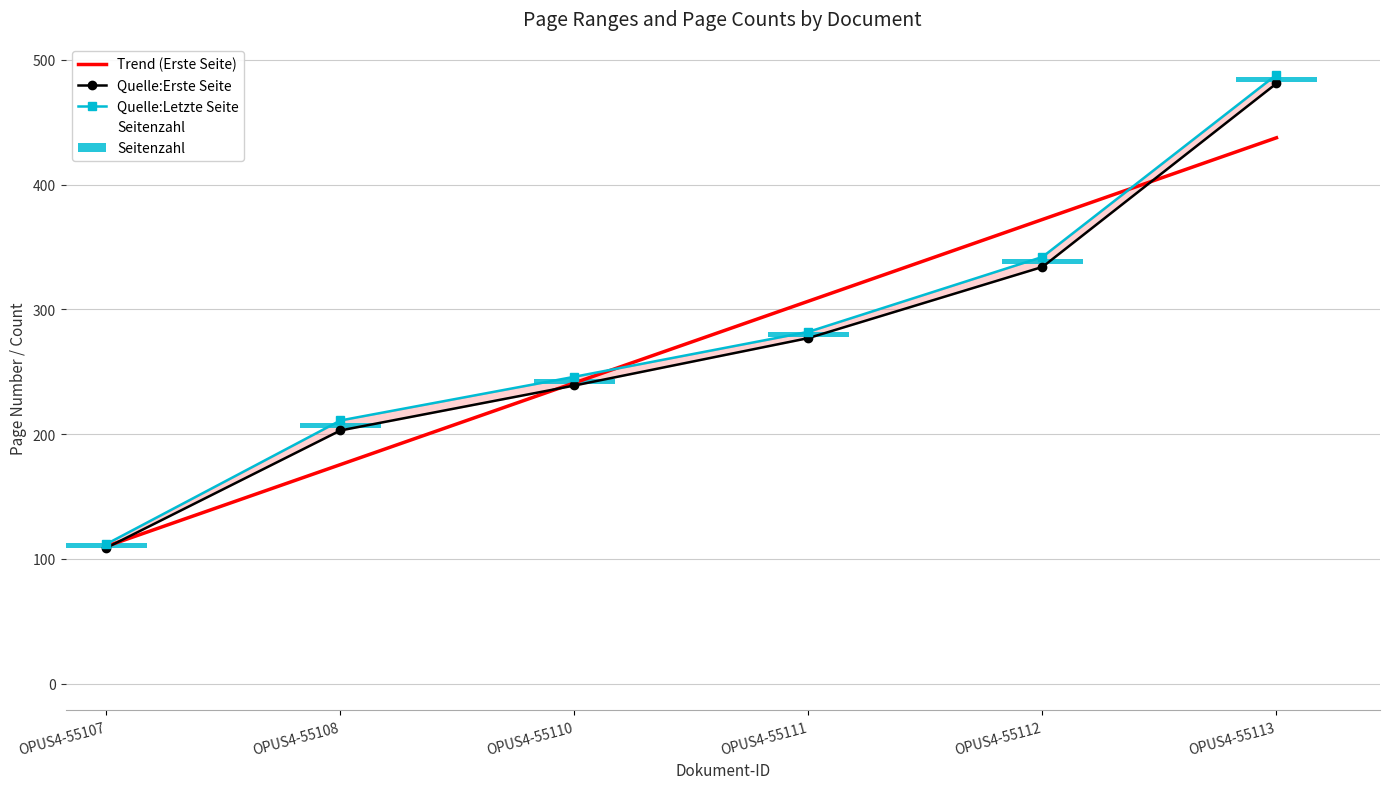

The value of Seitenzahl at OPUS4-55111 is 2. True or false?

False